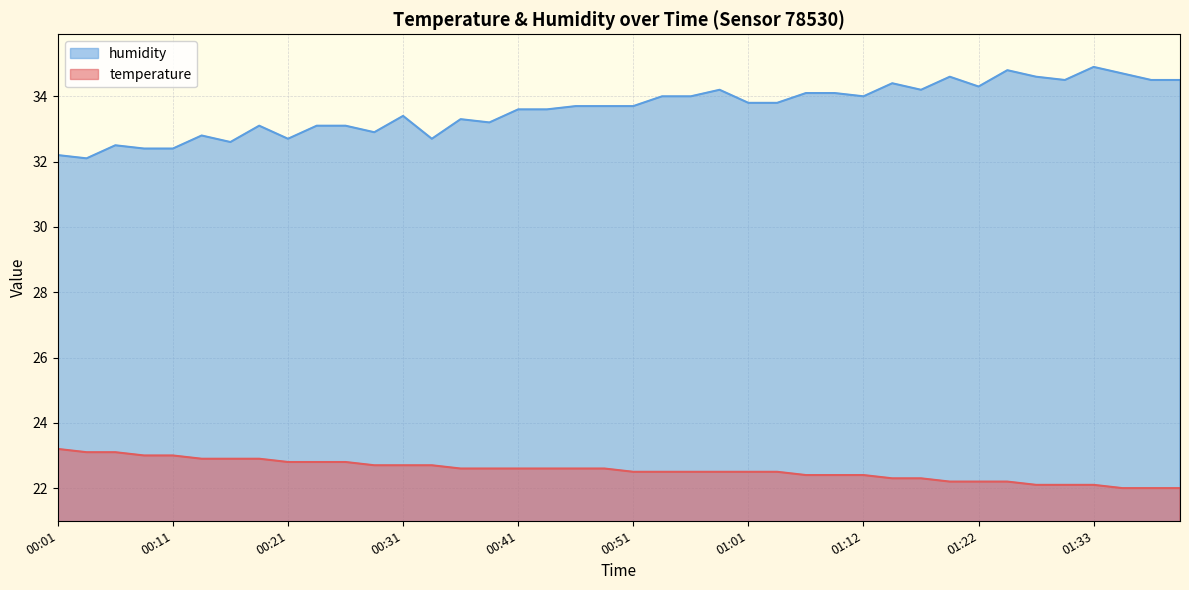

Is it true that temperature equals 22.2 at 01:20?

True